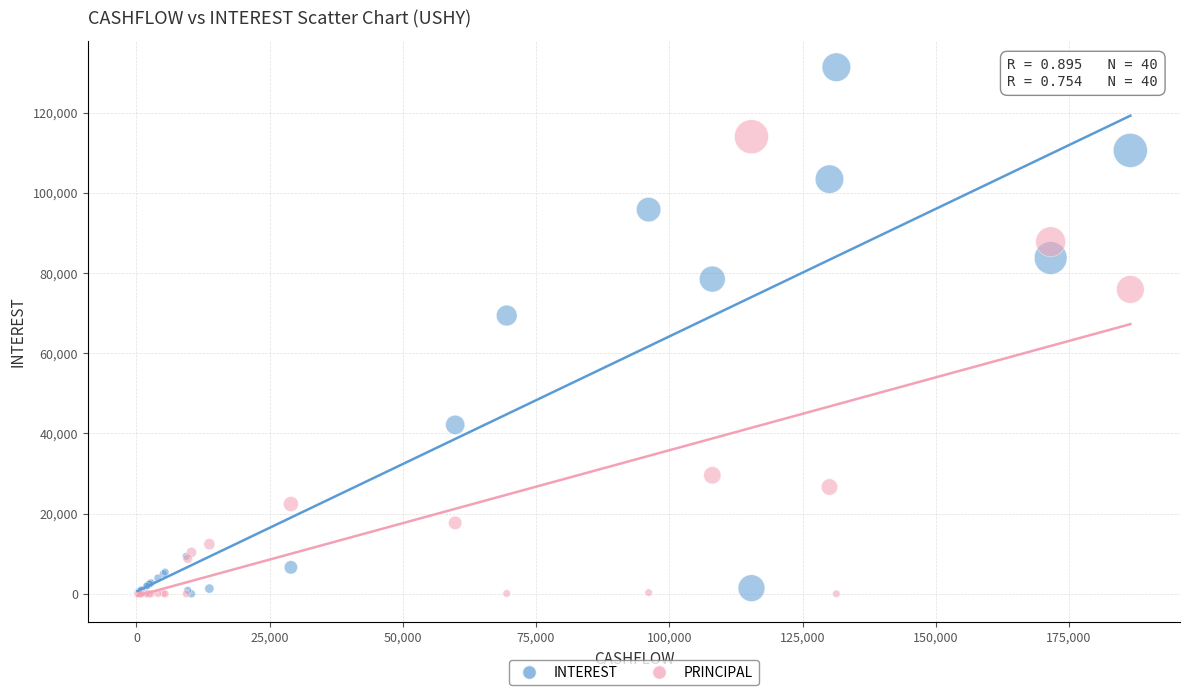

Across all series, what Y value is closest to 65670?

69403.5